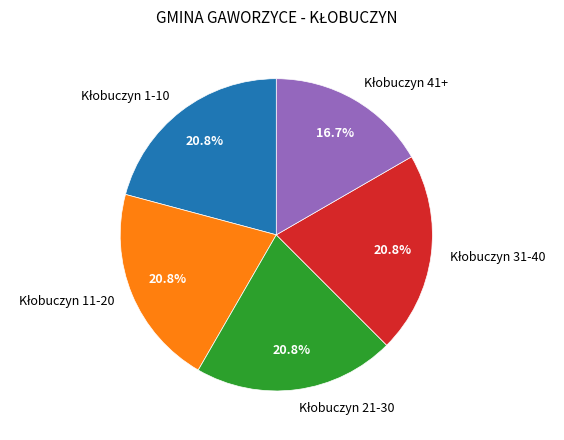

To the nearest percent, what is the difference between the largest and smallest slice percentages?

4%